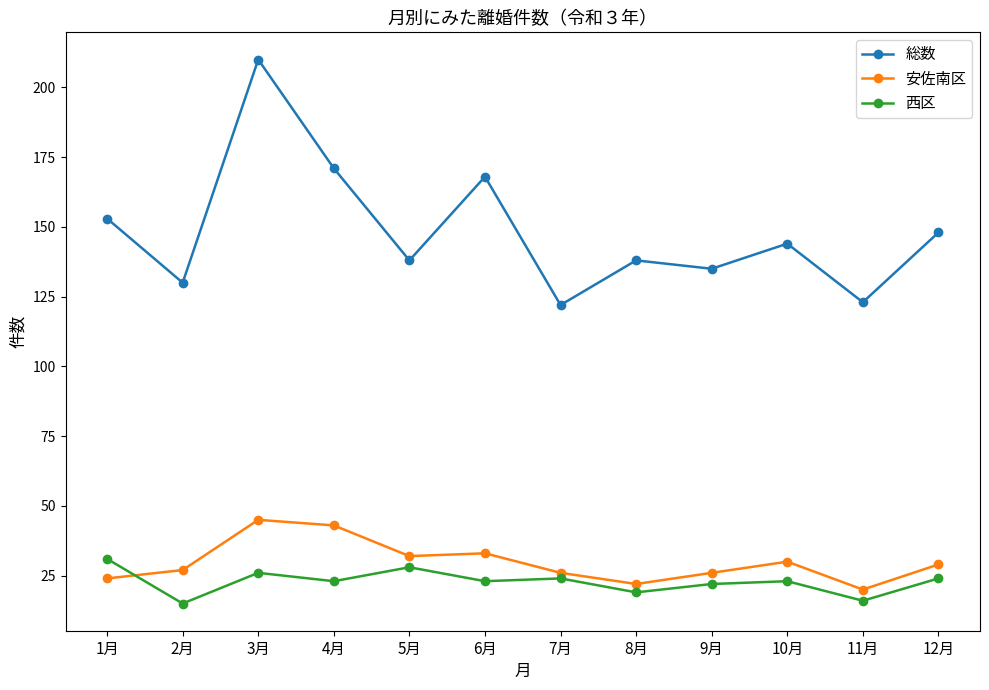

True or false: 西区 and 総数 cross at least once.

False